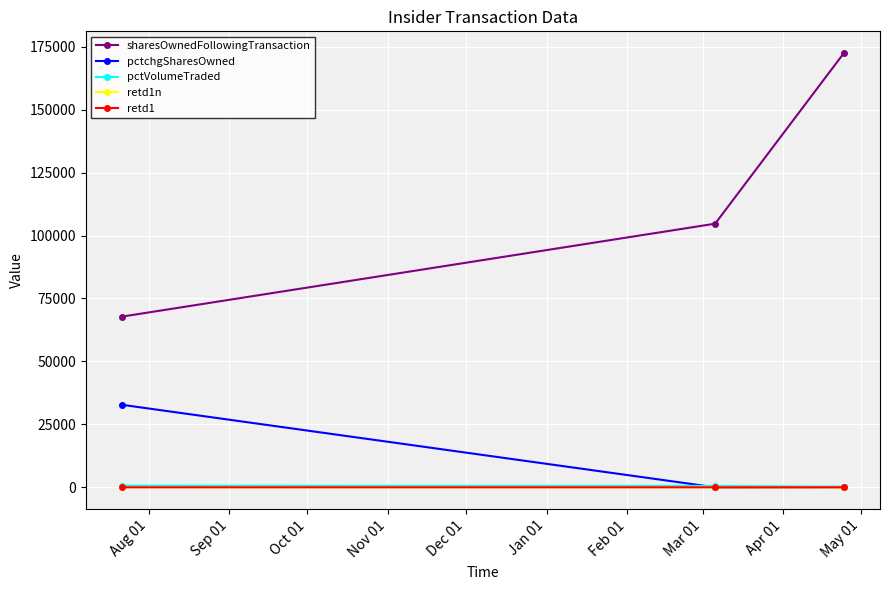

Which series has the largest range (max minus min)?

sharesOwnedFollowingTransaction